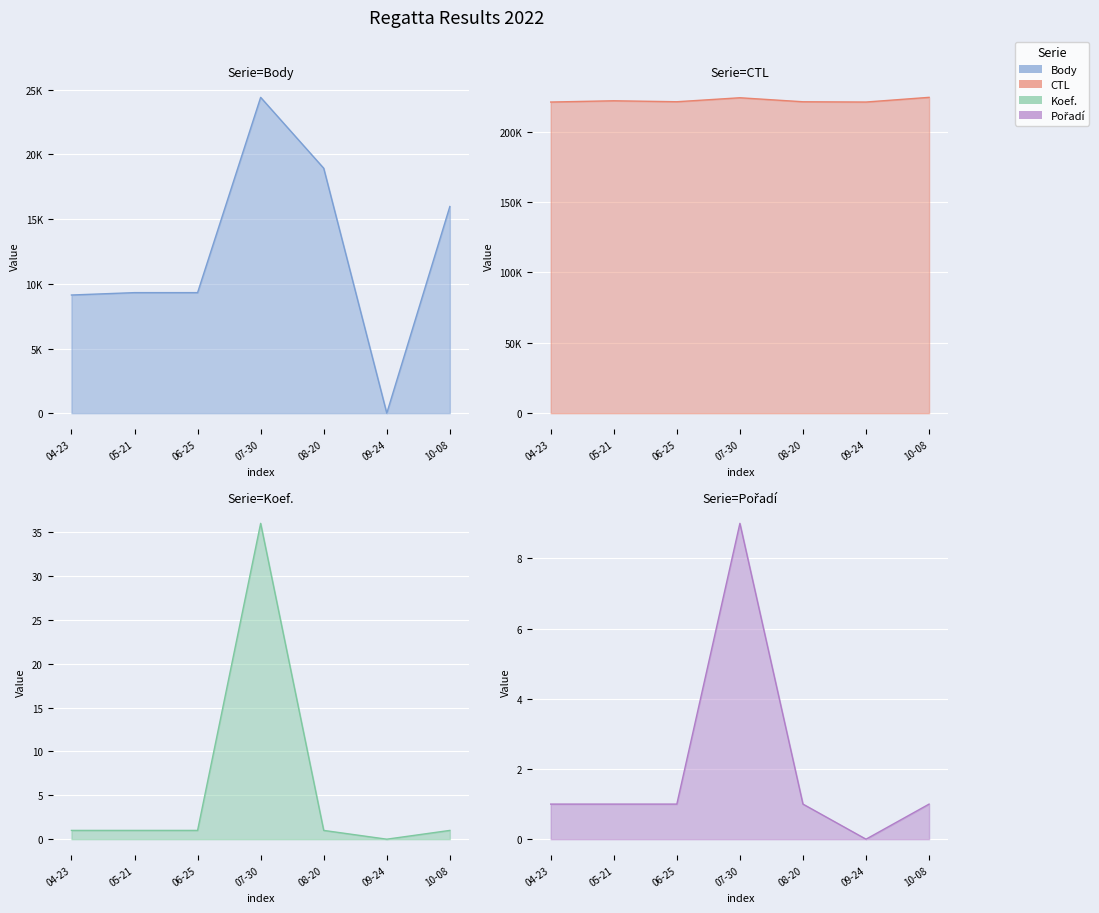

Which category has the highest value in the CTL series?

10-08